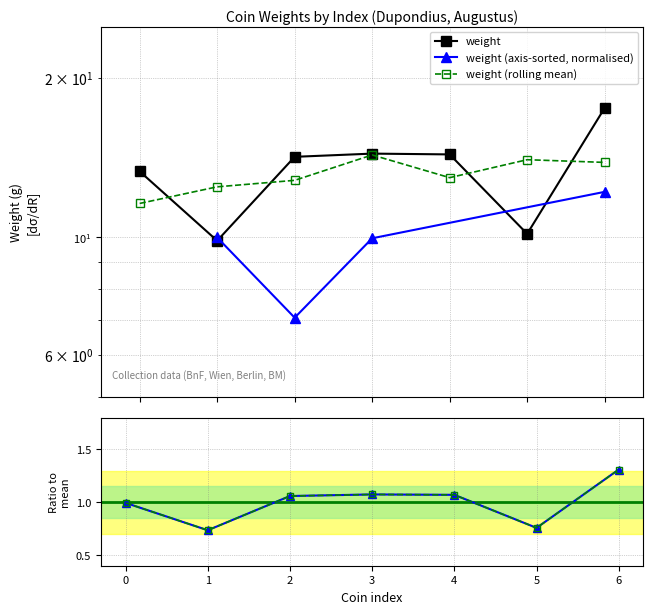

Reading left to right, extract all data points from this chart.

IMP-3930=13.3	IMP-3931=9.9	IMP-3932=14.2	ID57136=14.4	ID57135=14.3	18209241=10.2	R.6215=17.6